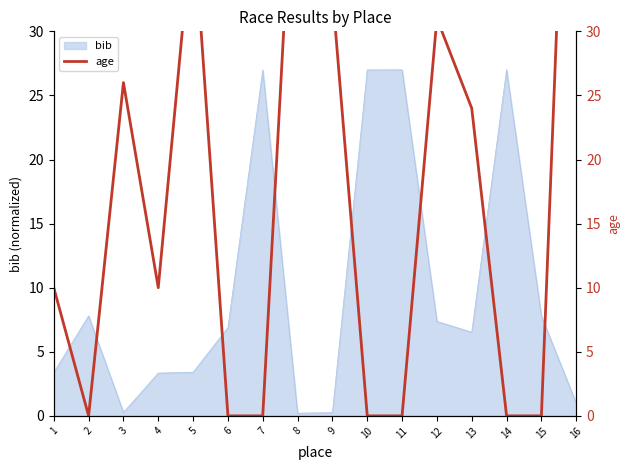

Does the chart display data point markers on the line(s)?

No